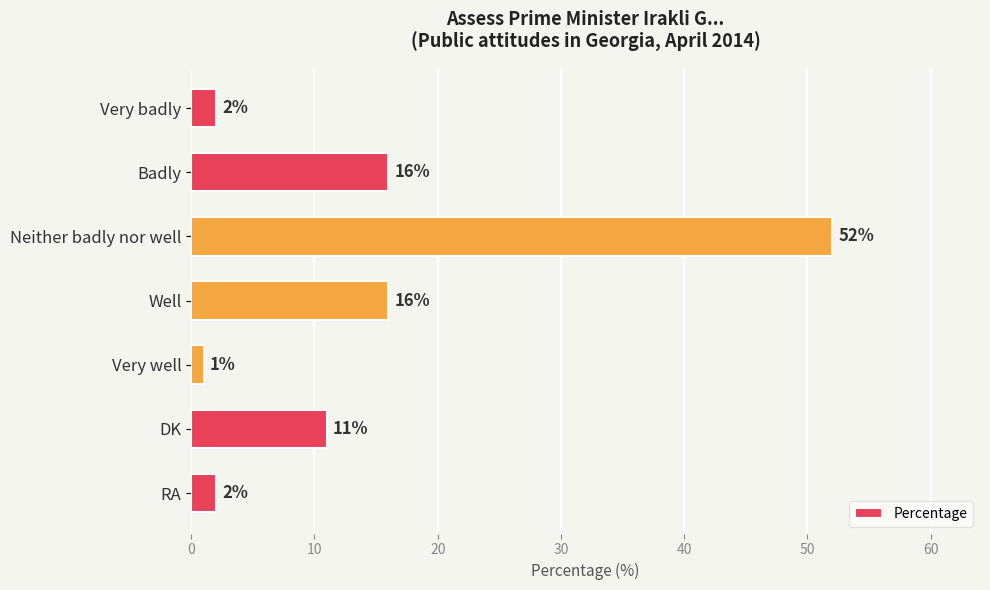

What is the maximum value shown in the chart?

52